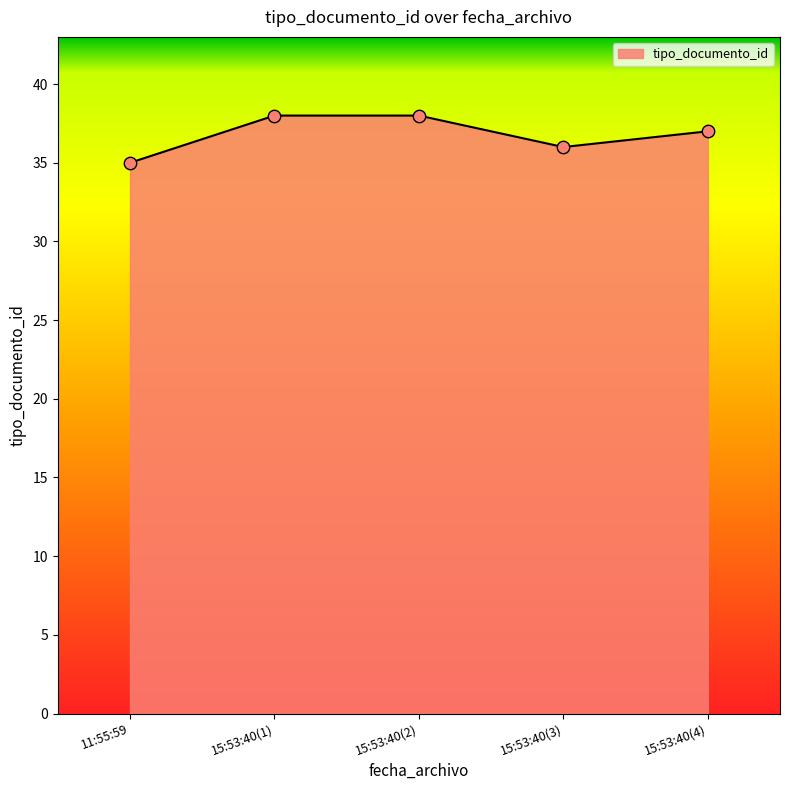

Which has a higher value, 11:55:59 or 15:53:40(3)?

15:53:40(3)